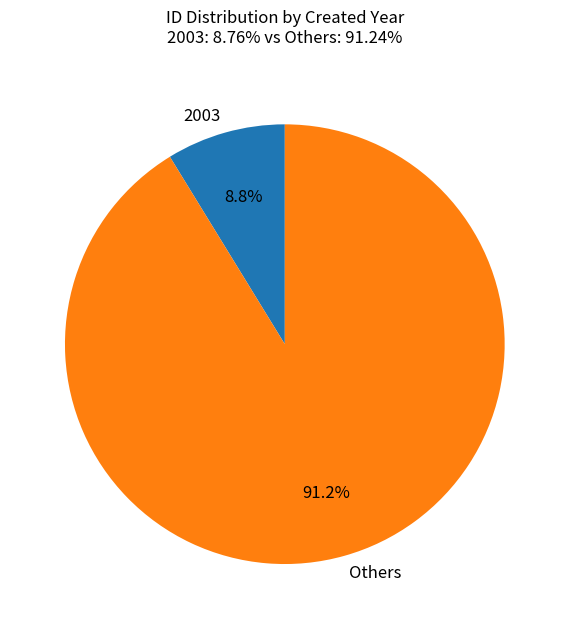

What portion of the pie excludes 2003?

91.2%